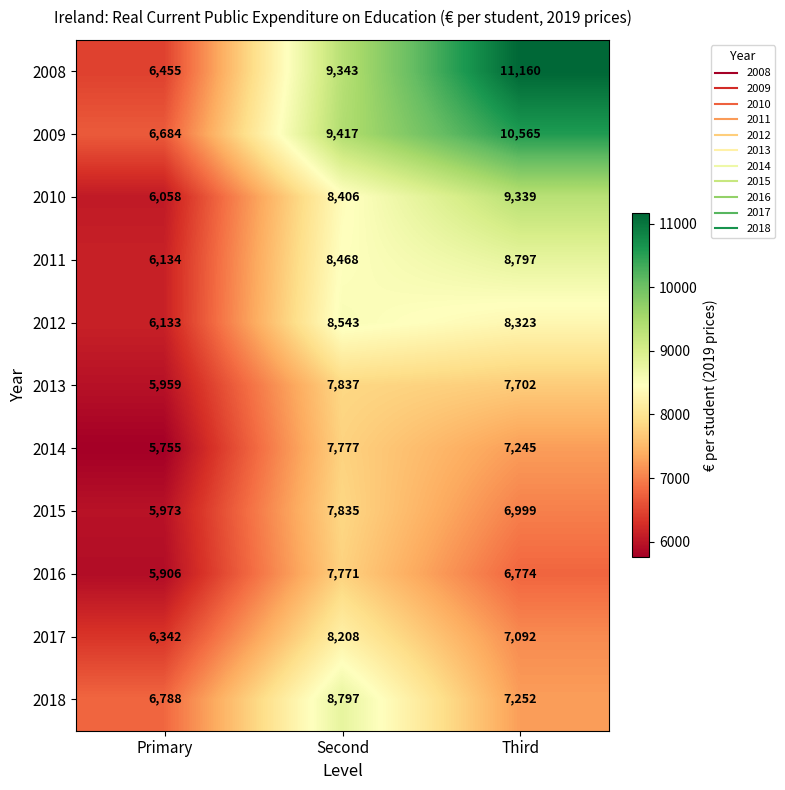

What is the difference between the maximum and minimum values in the 2017 series?

1866